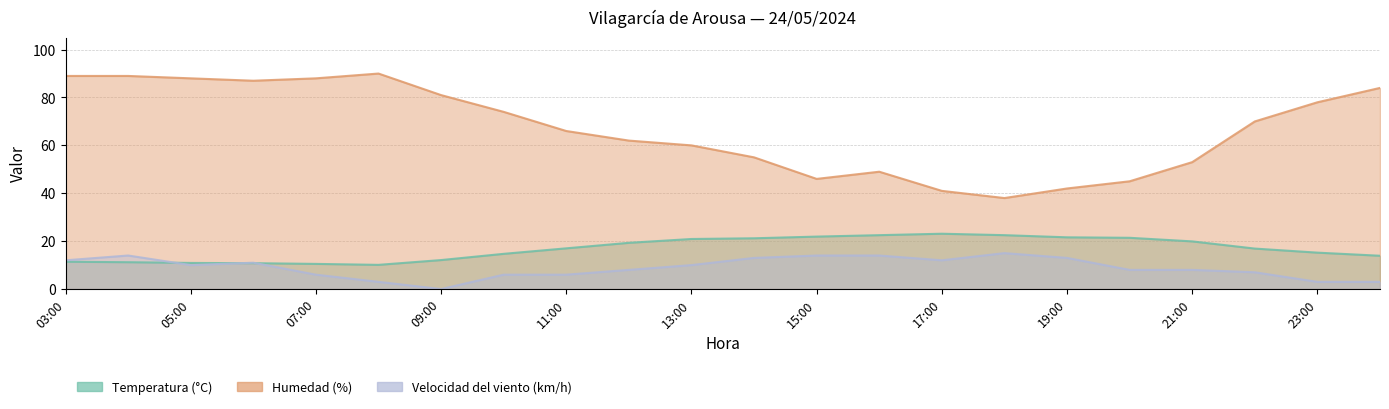

How many data points in Temperatura (°C) are above 17?

10